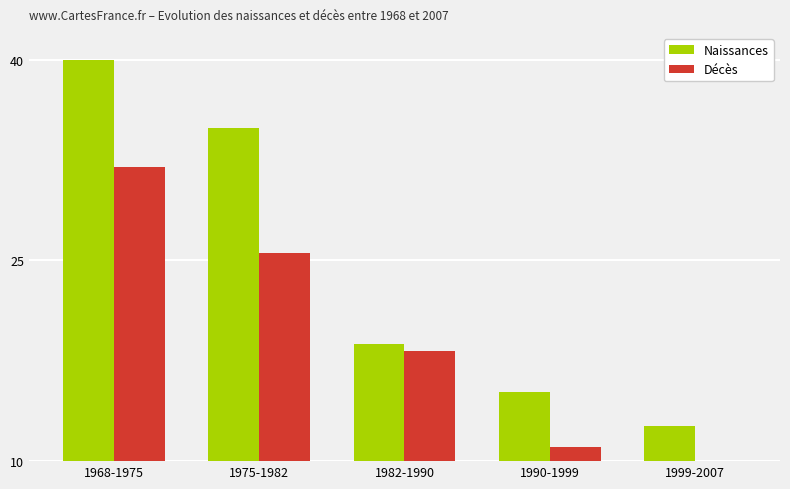

The Naissances series shows 18.8 at 1982-1990. True or false?

True